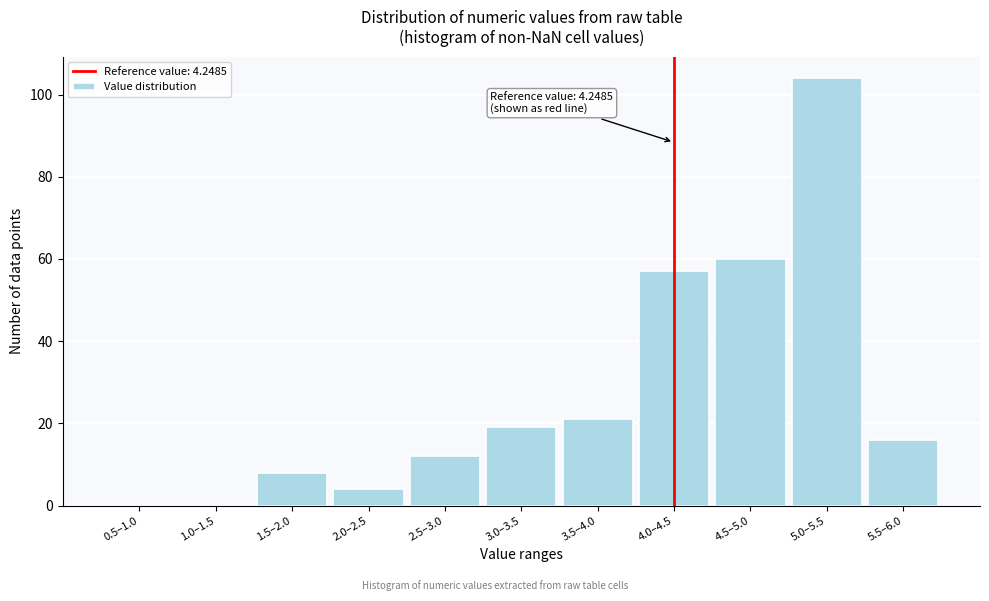

Reading right to left, extract all data points from this chart.

5.5–6.0=16	5.0–5.5=104	4.5–5.0=60	4.0–4.5=57	3.5–4.0=21	3.0–3.5=19	2.5–3.0=12	2.0–2.5=4	1.5–2.0=8	1.0–1.5=0	0.5–1.0=0